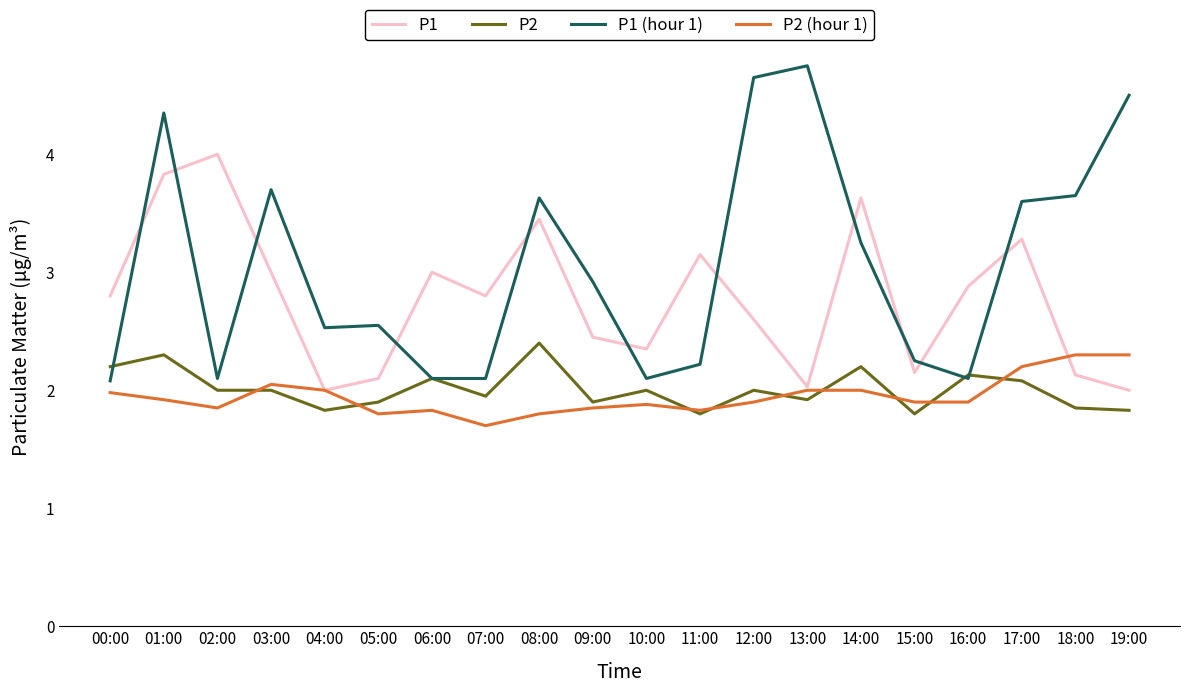

How many series are shown in this chart?

4